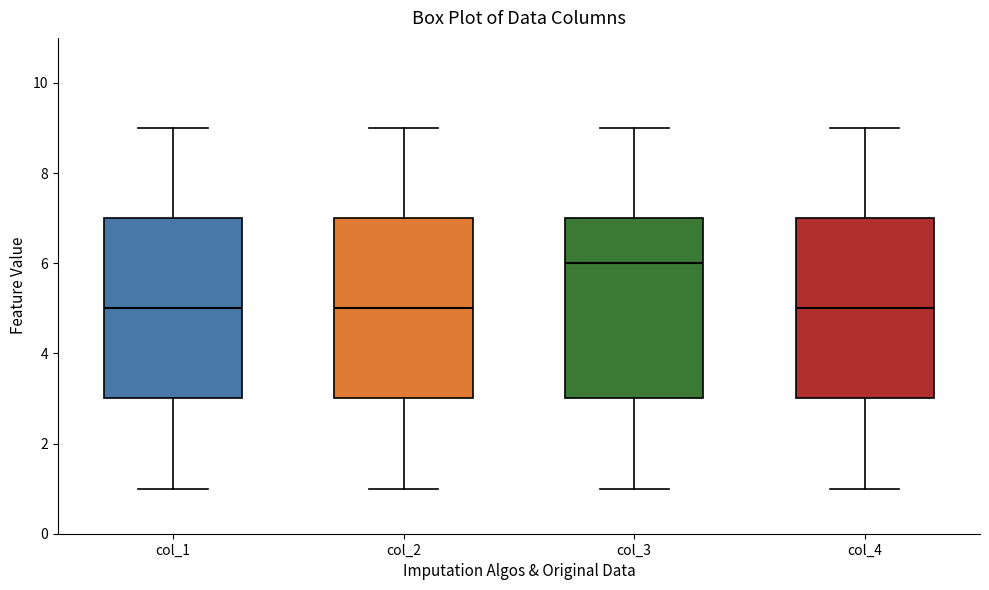

Where does the upper whisker of the box for col_4 end on the y-axis? The values are not printed on the chart, so give them approximately, as read against the axis.

9